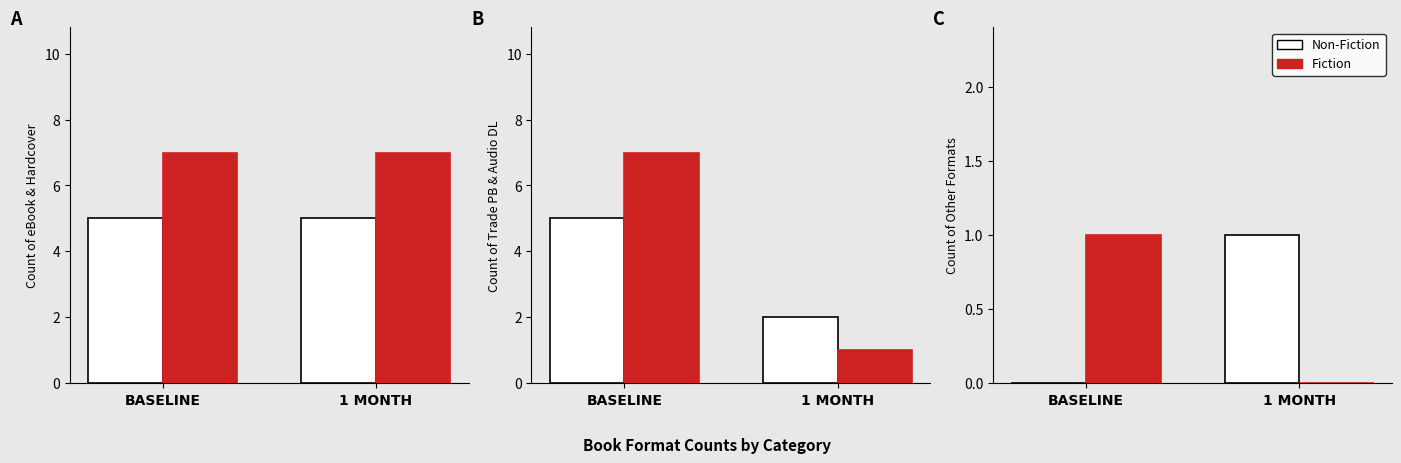

Between 1 MONTH and BASELINE, which is larger?

1 MONTH